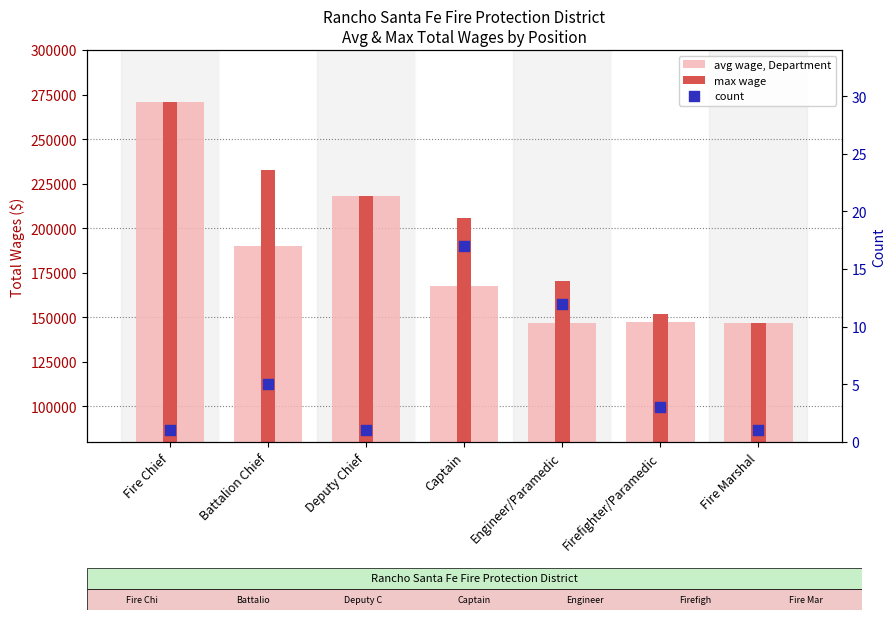

Which series has the largest total across all categories?

max wage